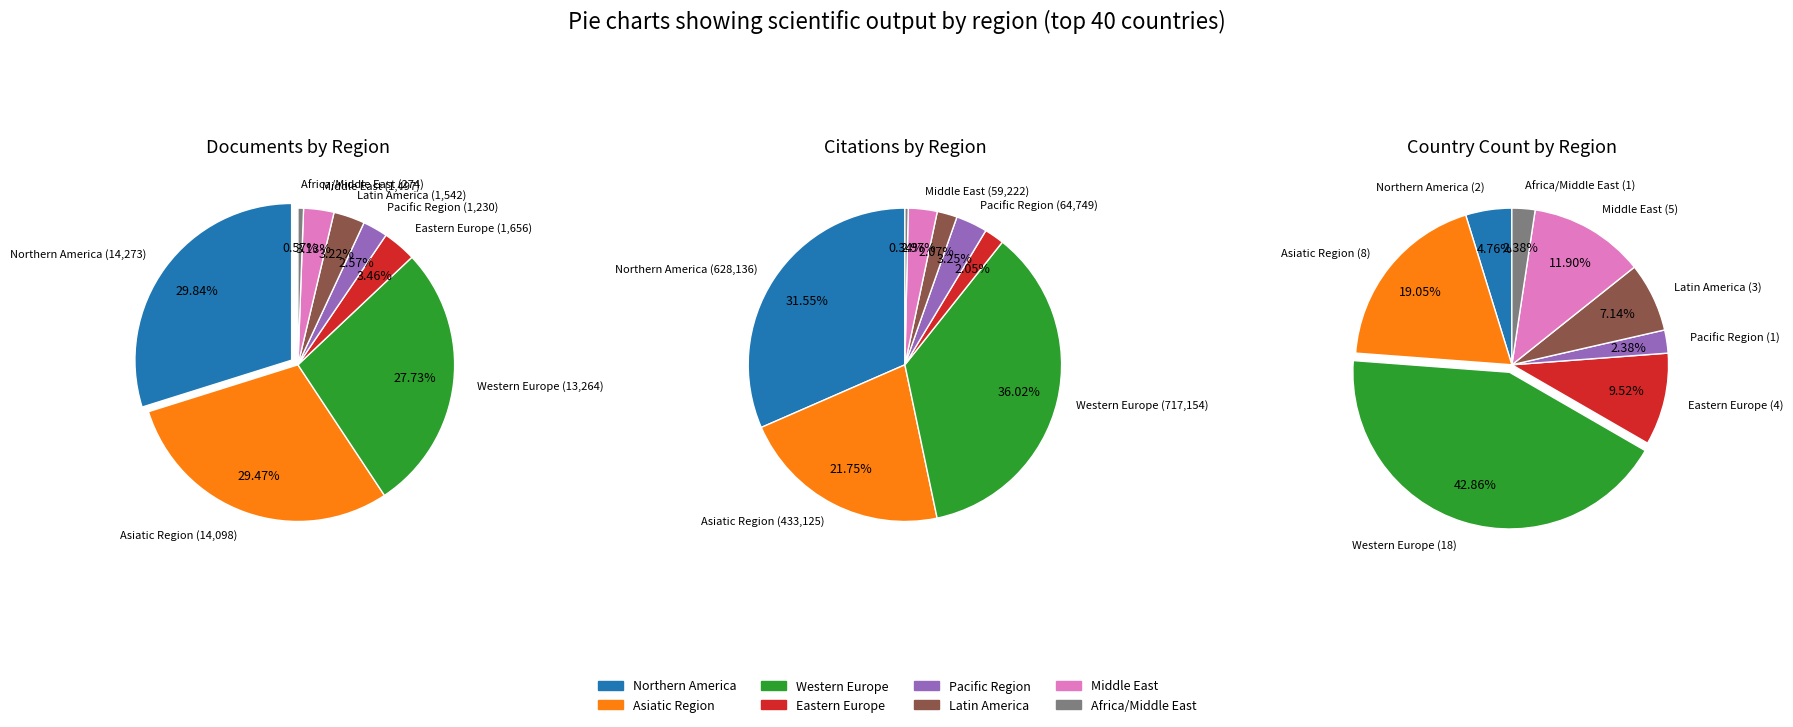

Does Latin America account for over 50% of the chart?

No